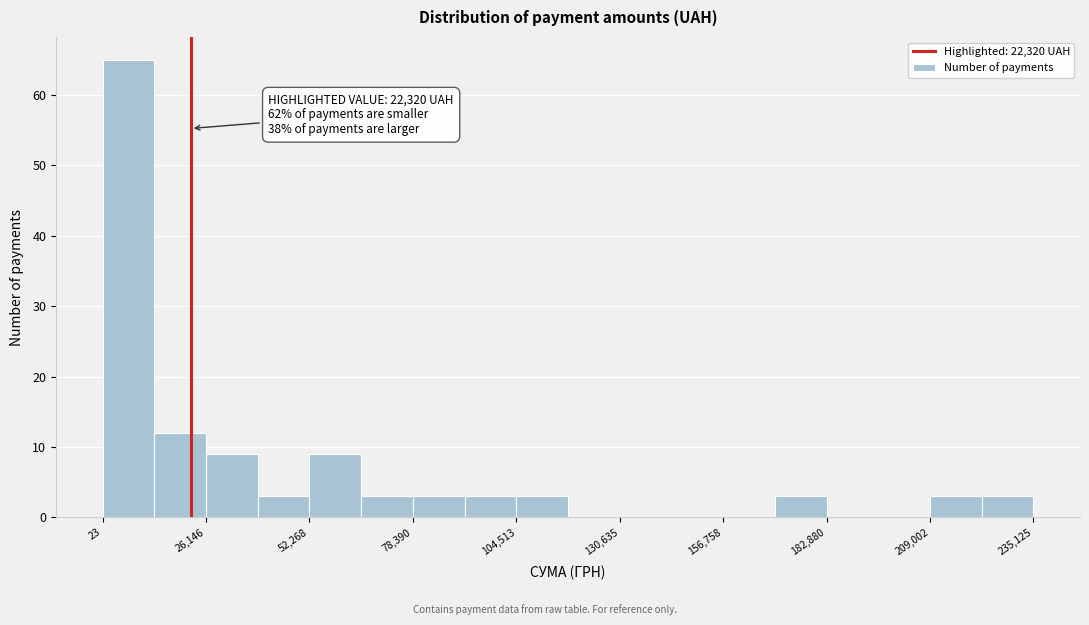

Around what value on the x-axis is the tallest bar? Give the approximate position of its centre, as read against the axis.

5000